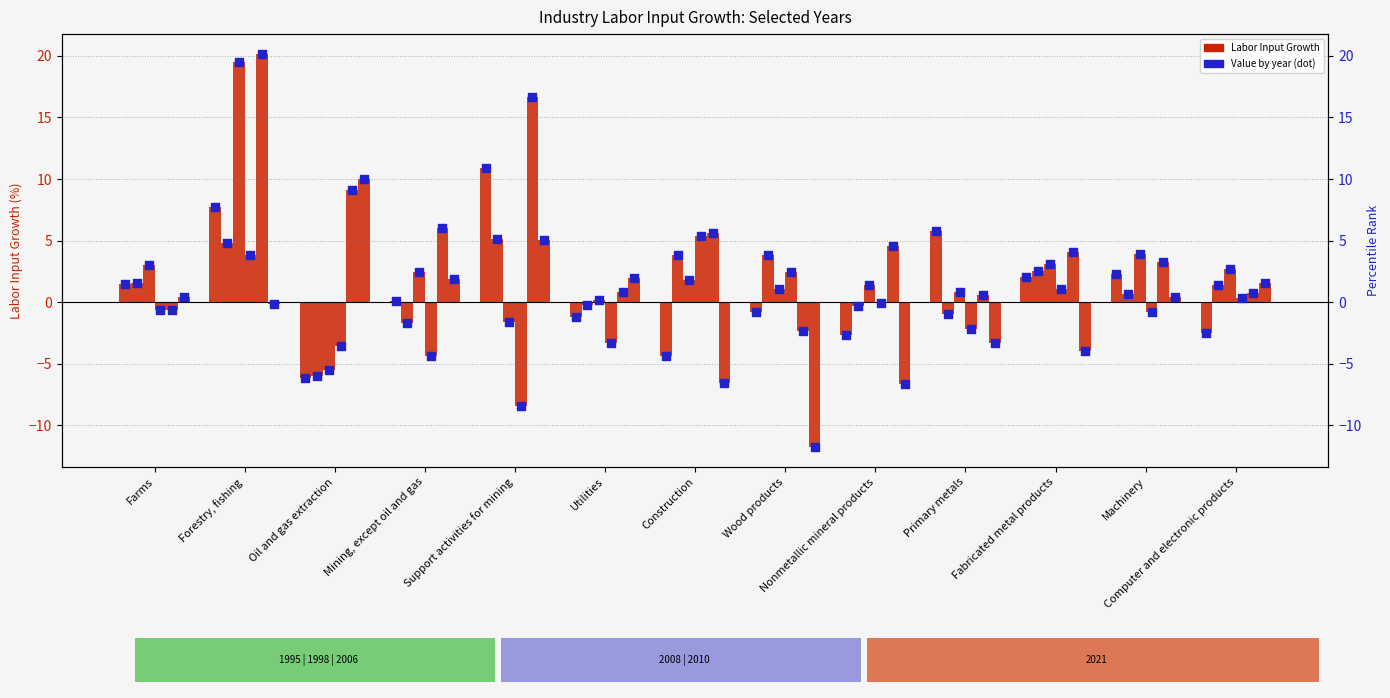

What is the total value across all series at Support activities for mining?

27.8